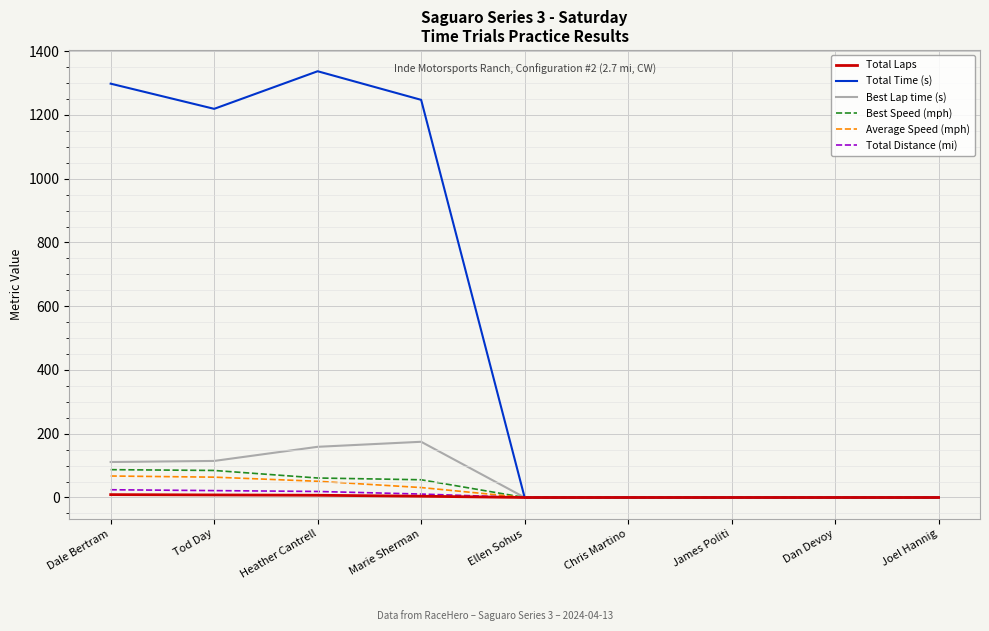

What is the difference between the maximum and minimum values in the Total Laps series?

9.0